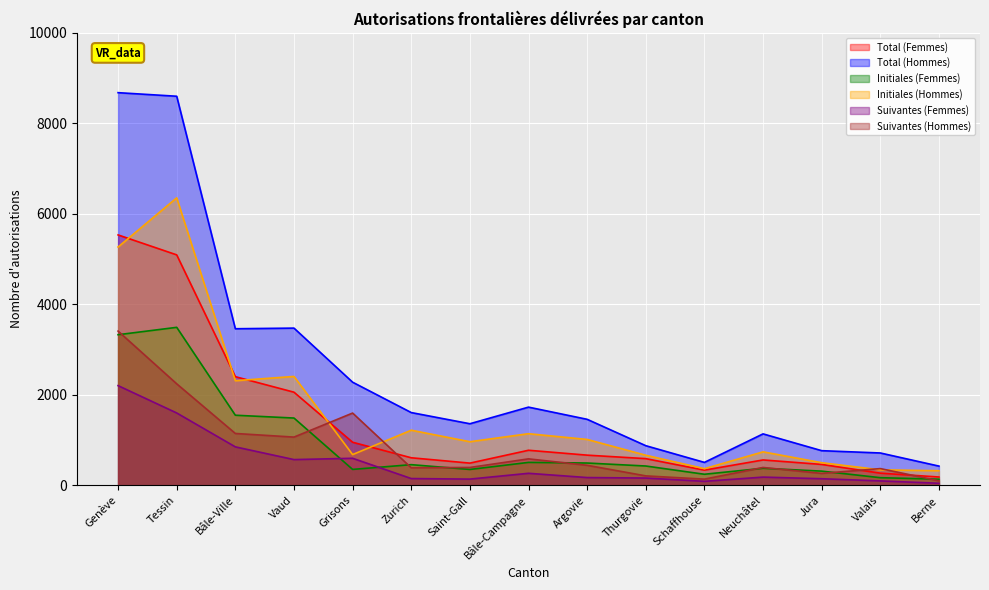

What is the difference between the maximum and minimum values in the Suivantes (Hommes) series?

3308